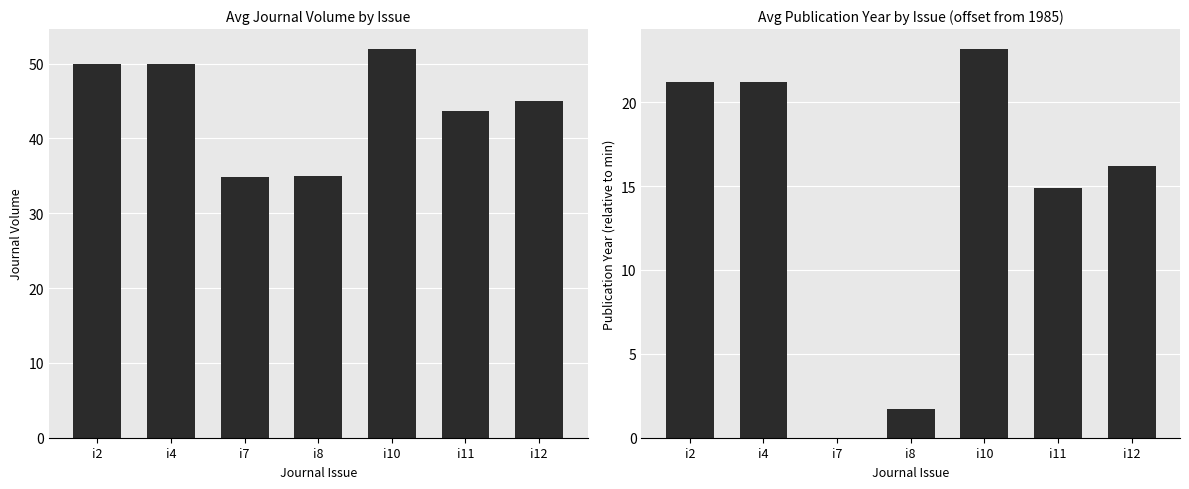

Which series has the largest total across all categories?

Journal Volume